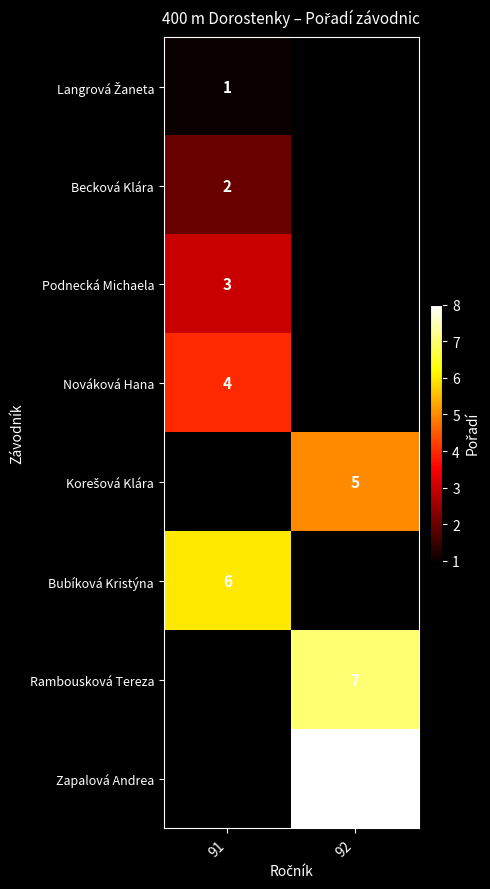

The value of Podnecká Michaela at 91 is 3. True or false?

True